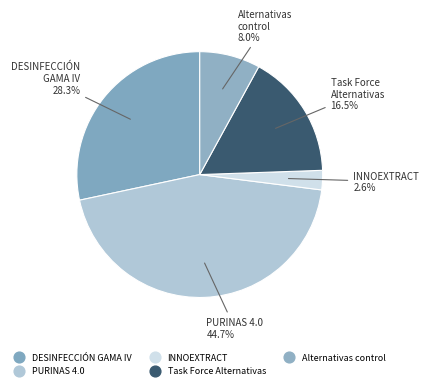

How many segments does this pie chart have?

5